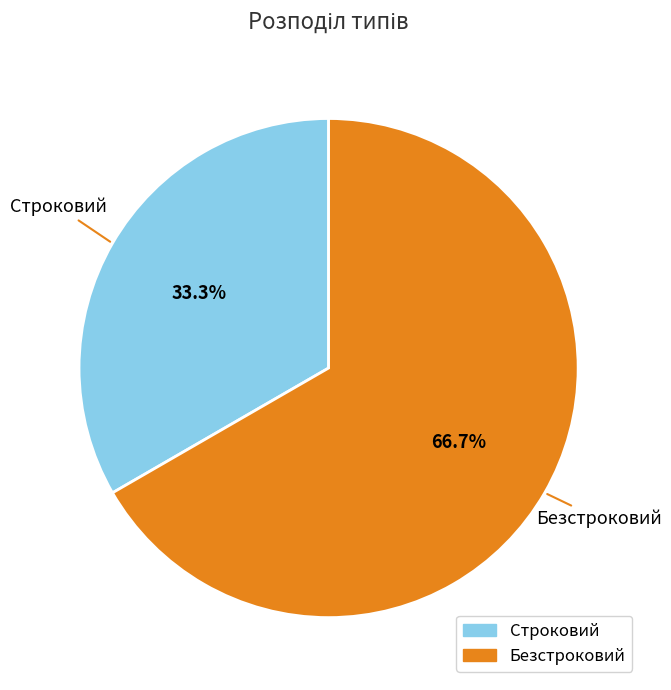

Which slice is the largest?

Безстроковий